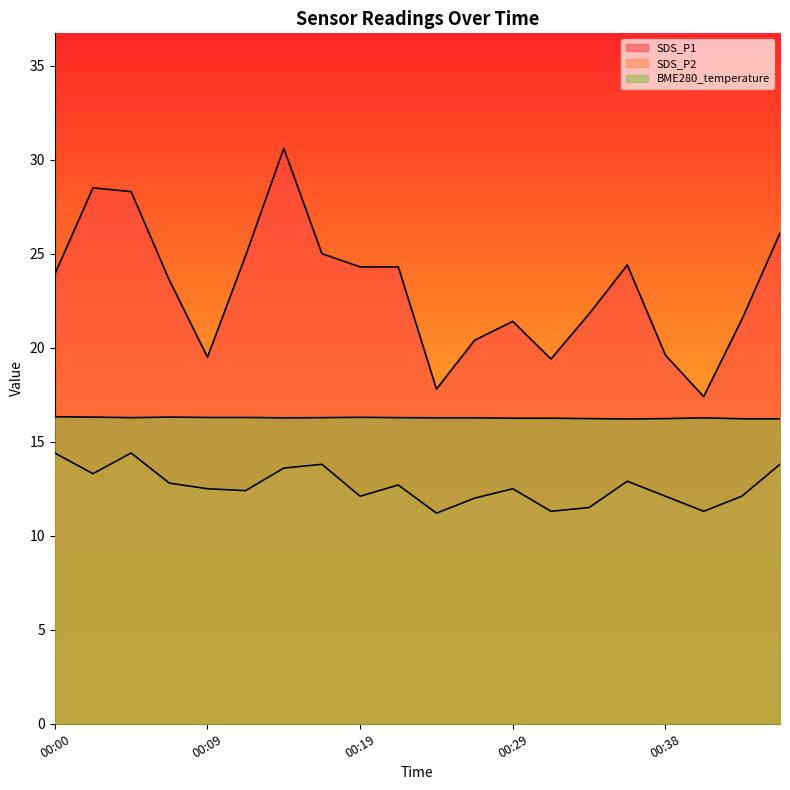

What is the smallest value displayed?

11.2